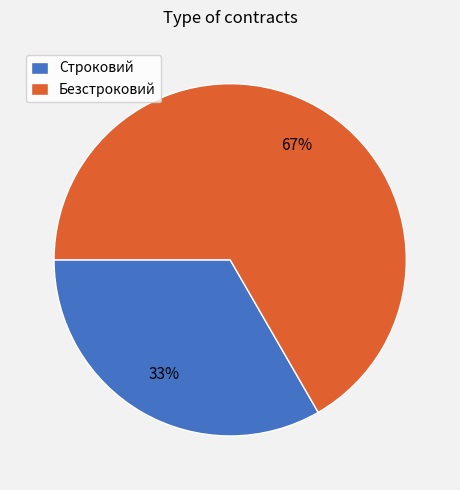

Which slice represents more than half of the pie?

Безстроковий